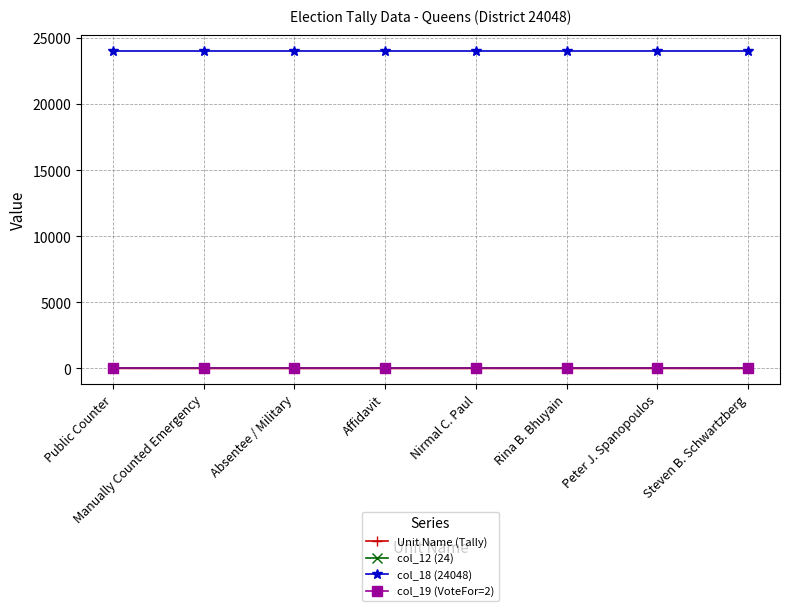

True or false: Unit Name (Tally) and col_18 (24048) cross at least once.

False